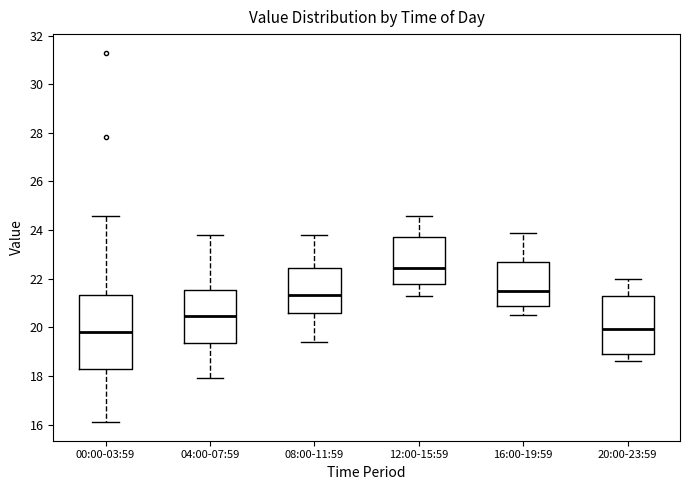

Reading left to right, read every box against the y-axis: the position of its median line, the range the box covers, and the ends of its whiskers. The values are not printed on the chart, so give them approximately, as read against the axis.

00:00-03:59: median 19.8, box 18.4 to 21.4, whiskers 16.2 to 24.6
04:00-07:59: median 20.4, box 19.4 to 21.6, whiskers 18.0 to 23.8
08:00-11:59: median 21.4, box 20.6 to 22.4, whiskers 19.4 to 23.8
12:00-15:59: median 22.4, box 21.8 to 23.8, whiskers 21.4 to 24.6
16:00-19:59: median 21.6, box 20.8 to 22.8, whiskers 20.6 to 24.0
20:00-23:59: median 20.0, box 19.0 to 21.4, whiskers 18.6 to 22.0